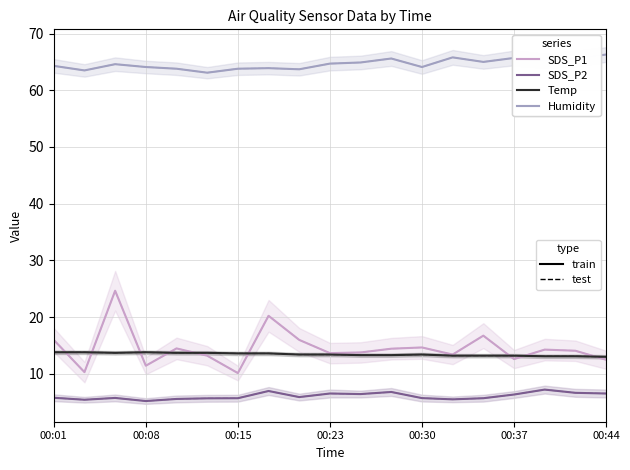

Is the value of Temp at 10 greater than the value of Humidity at 00:44?

No